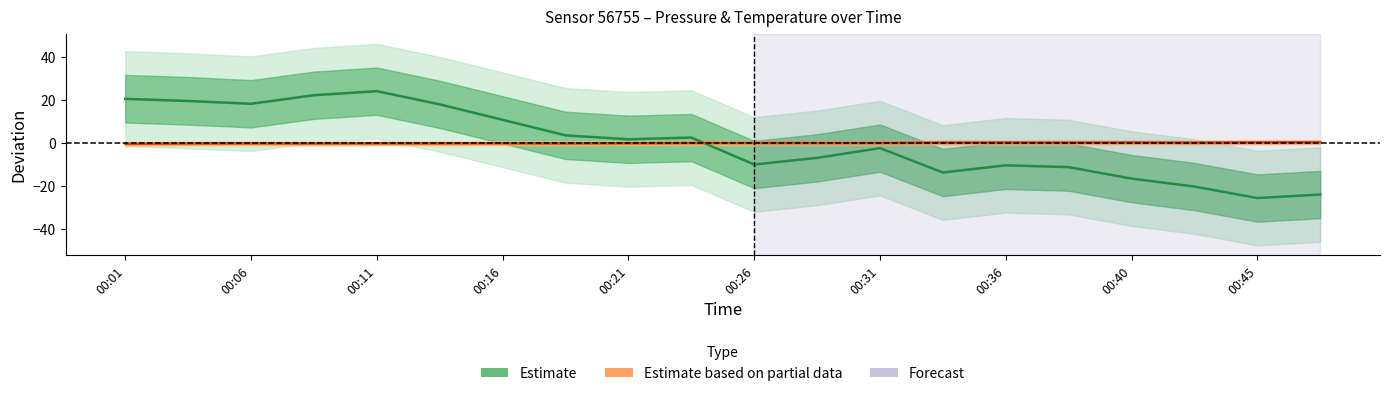

At how many categories does at least one series exceed 0?

20